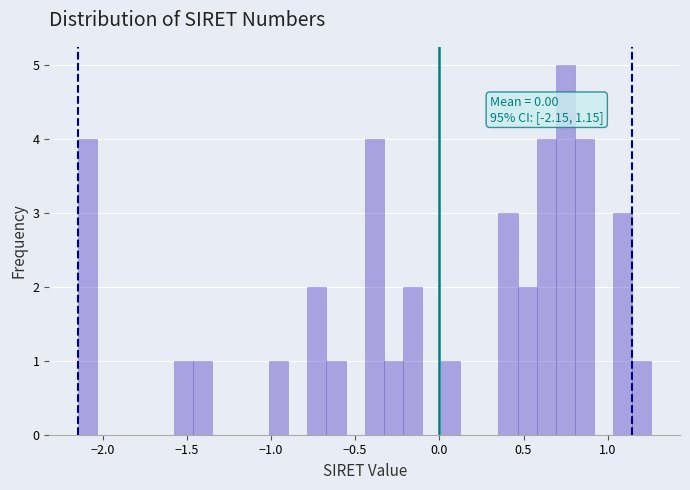

Read against the x-axis, roughly where is the centre of the tallest bar?

0.75